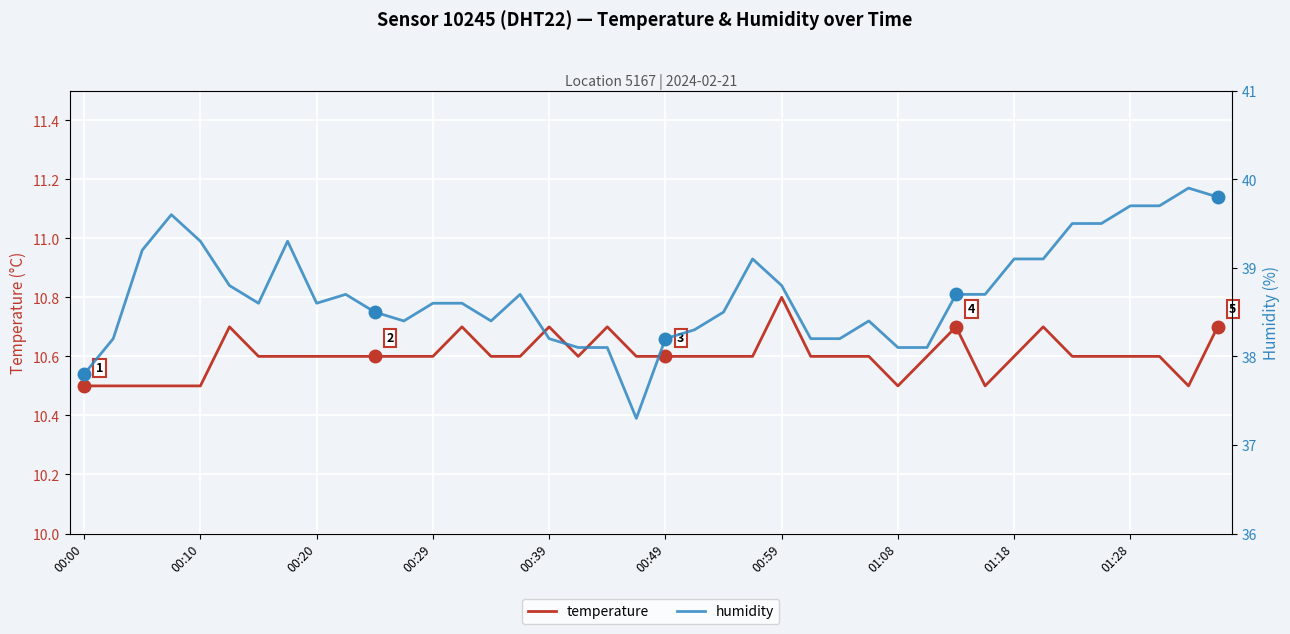

What is the label of the 23rd point from the left?

22